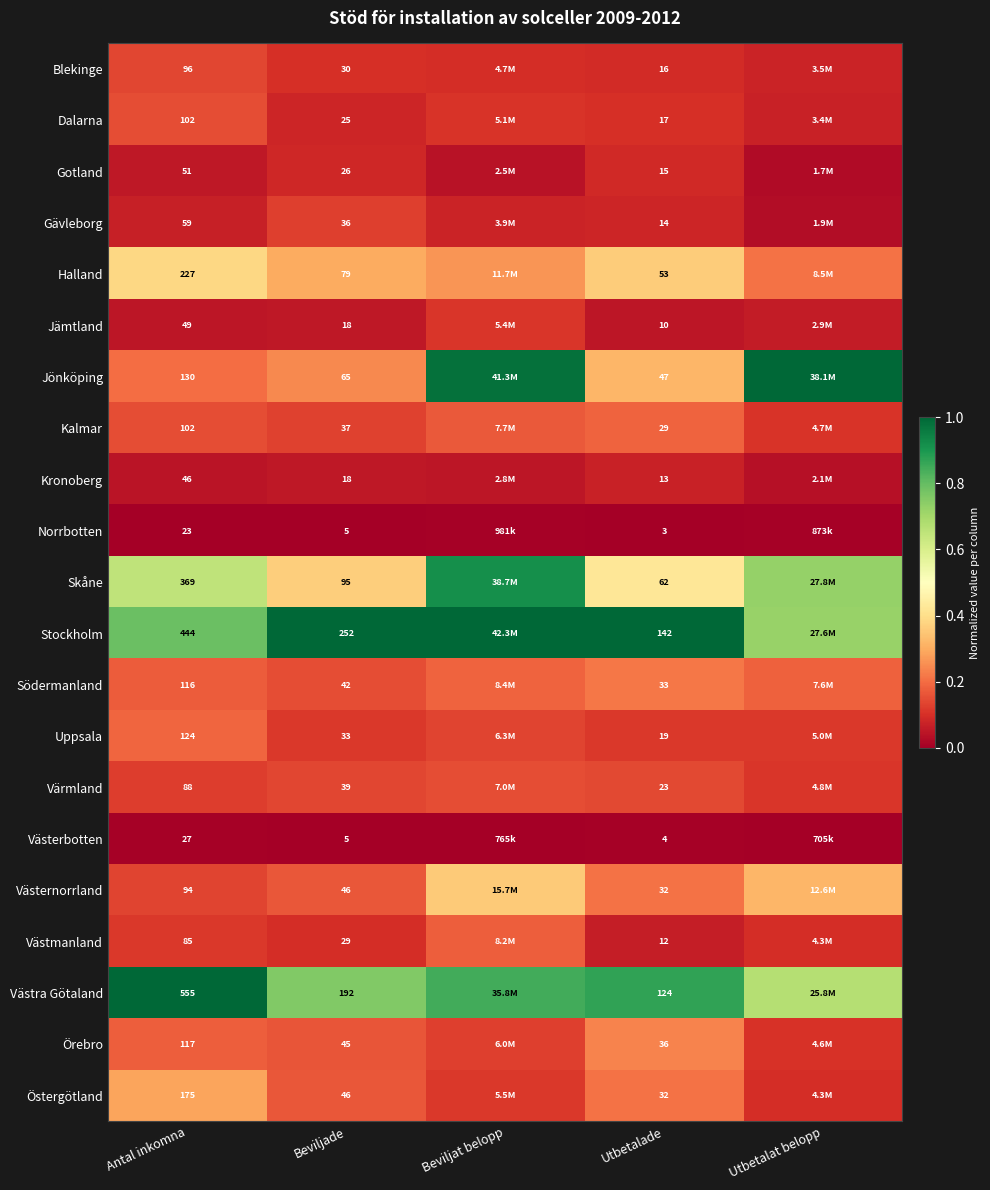

Is the value of Uppsala at Utbetalade greater than the value of Västra Götaland at Utbetalade?

No